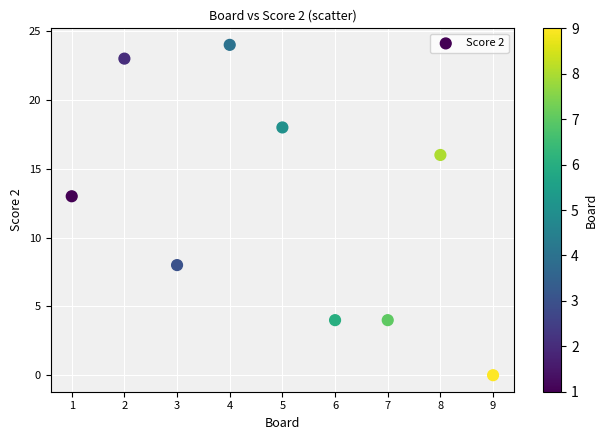

What is the range of X values (max minus min)?

8